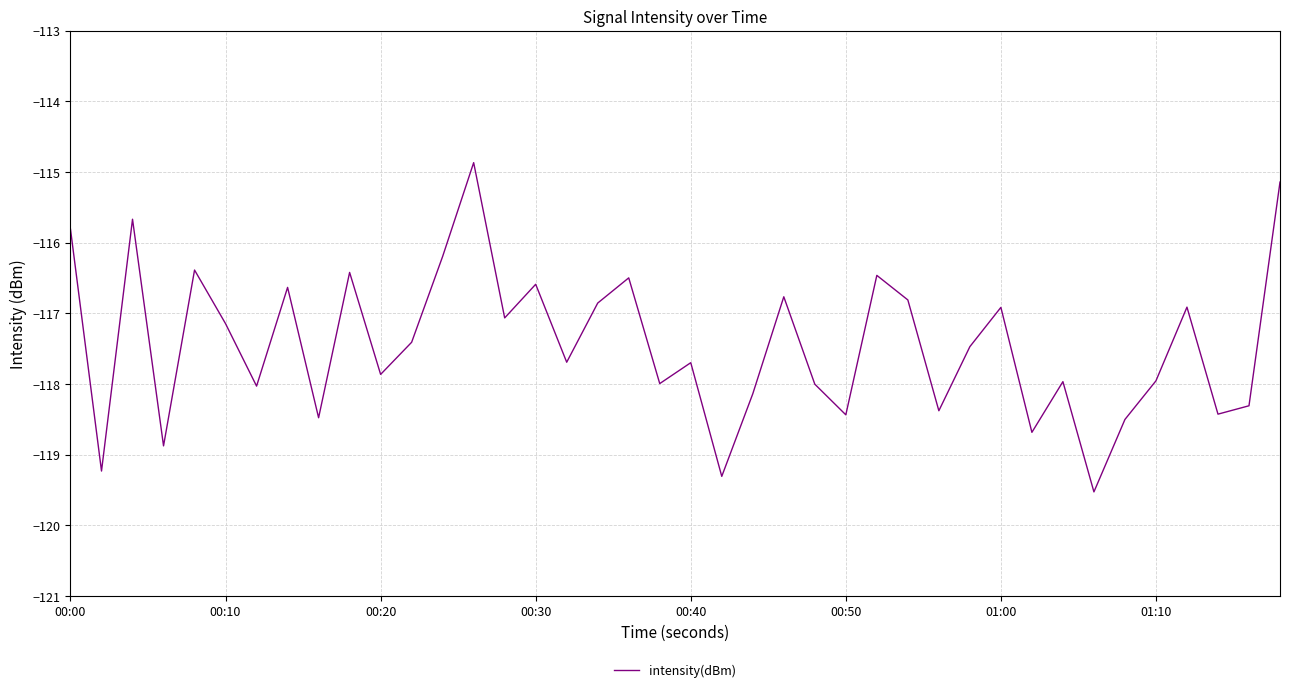

What is the difference between the maximum and minimum values?

4.7